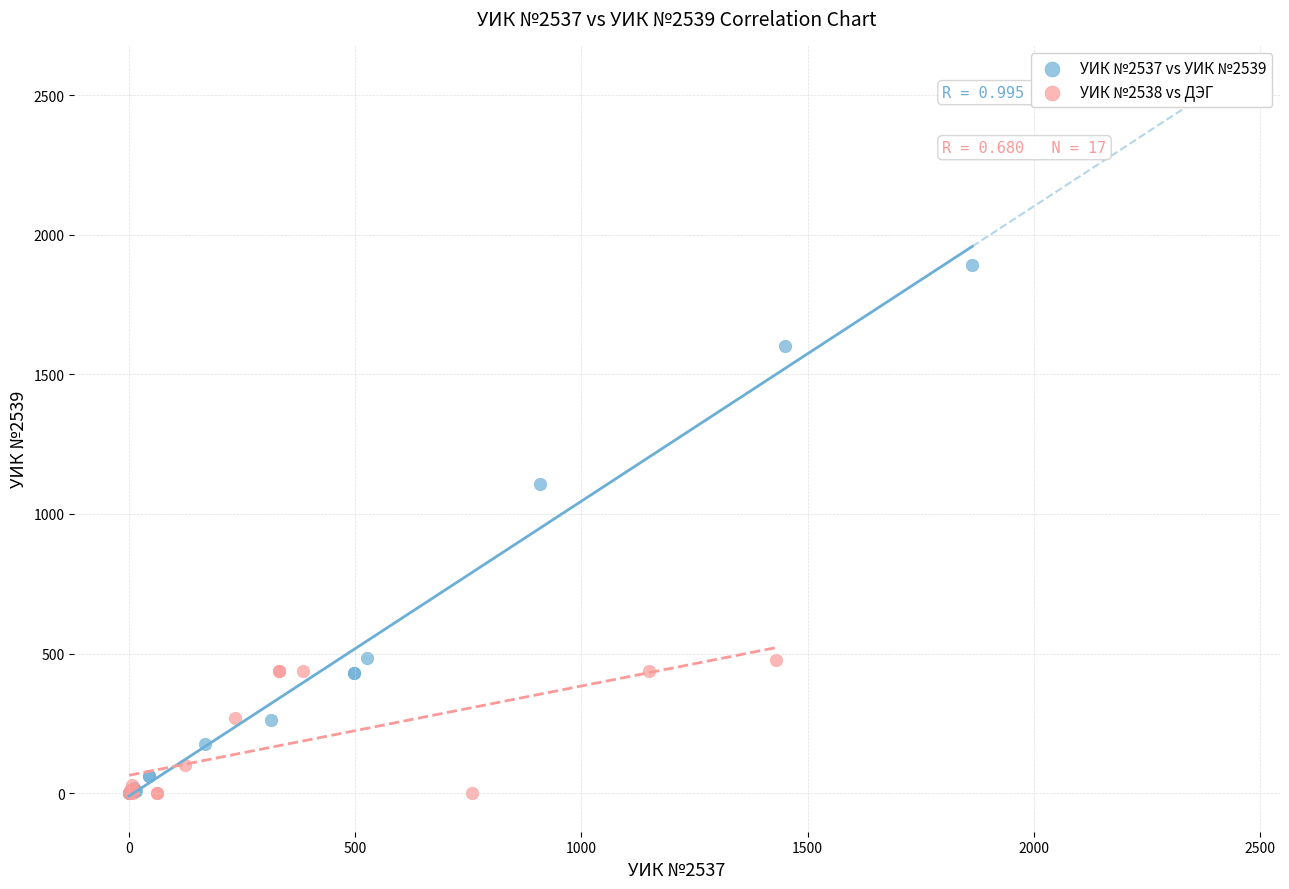

Which series reaches the maximum Y coordinate?

УИК №2537 vs УИК №2539